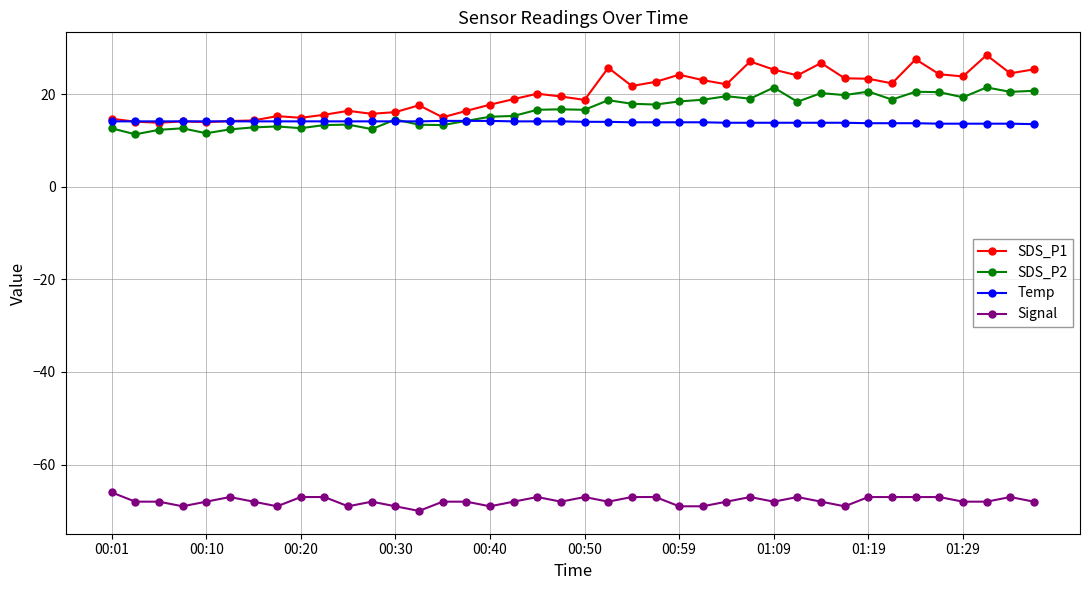

What is the minimum value for Temp?

13.5